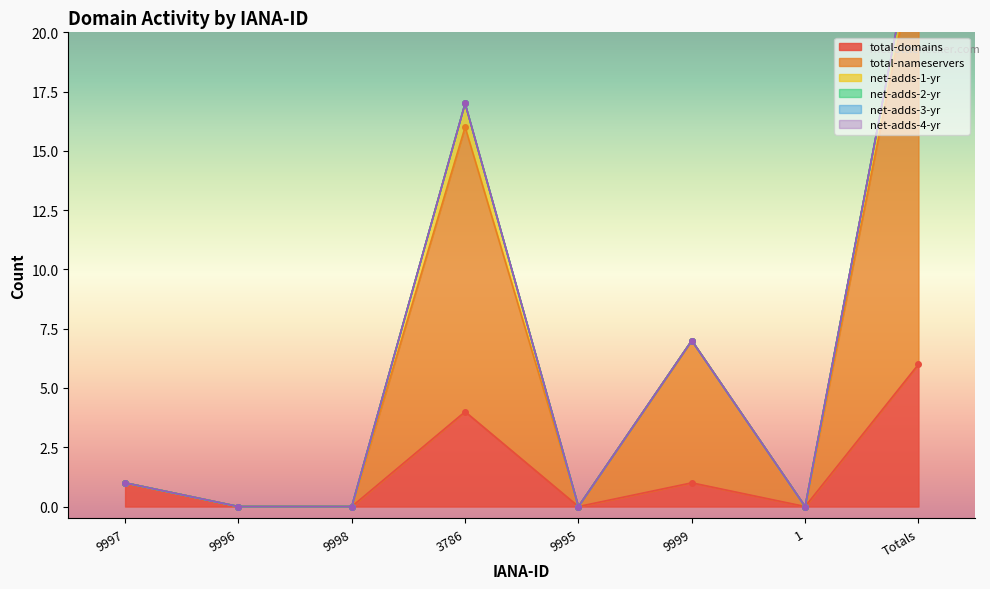

What are all the series names shown in the legend?

total-domains, total-nameservers, net-adds-1-yr, net-adds-2-yr, net-adds-3-yr, net-adds-4-yr